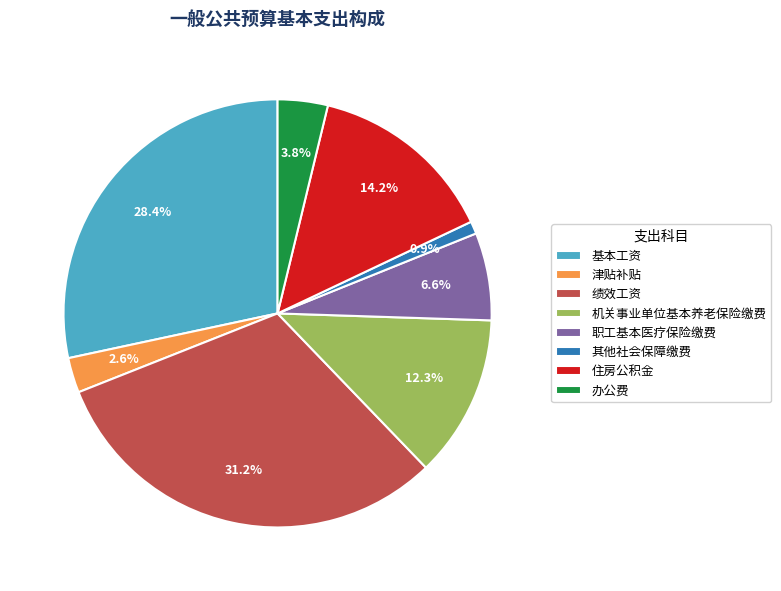

How many segments does this pie chart have?

8